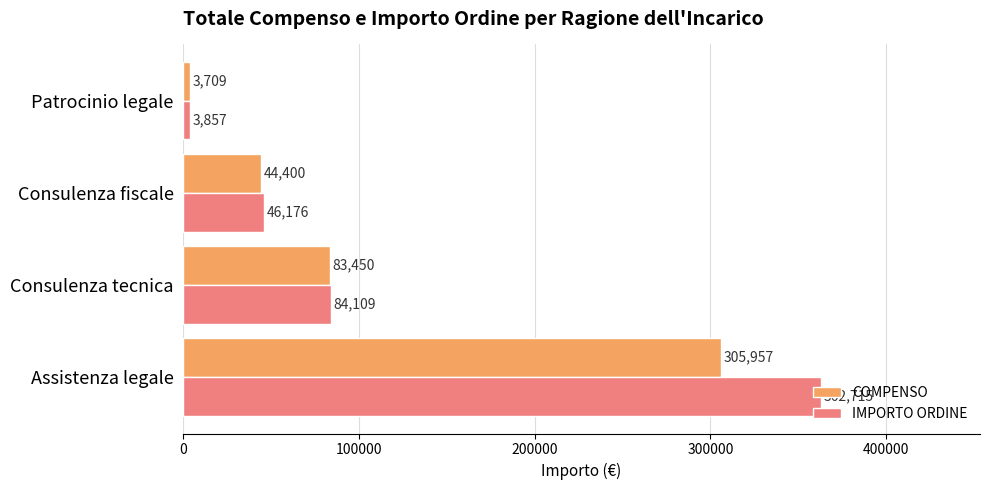

The value of COMPENSO at Consulenza fiscale is 19021.5. True or false?

False